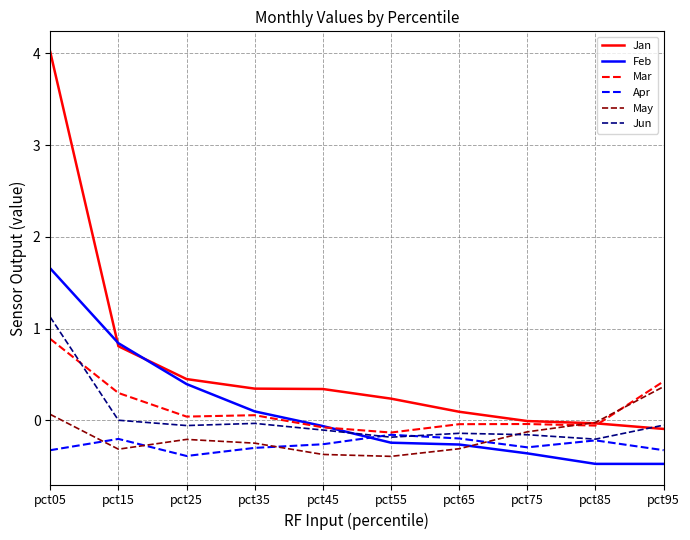

True or false: Jan has more than 2 points higher than both neighbors.

False